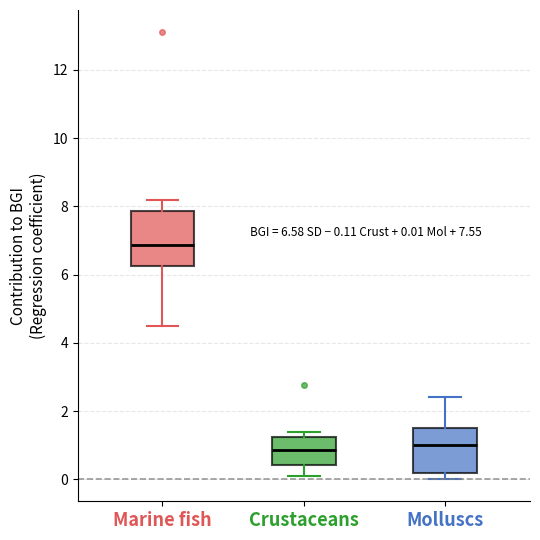

Comparing the boxes themselves (not the whiskers), which one is the tallest?

Marine fish